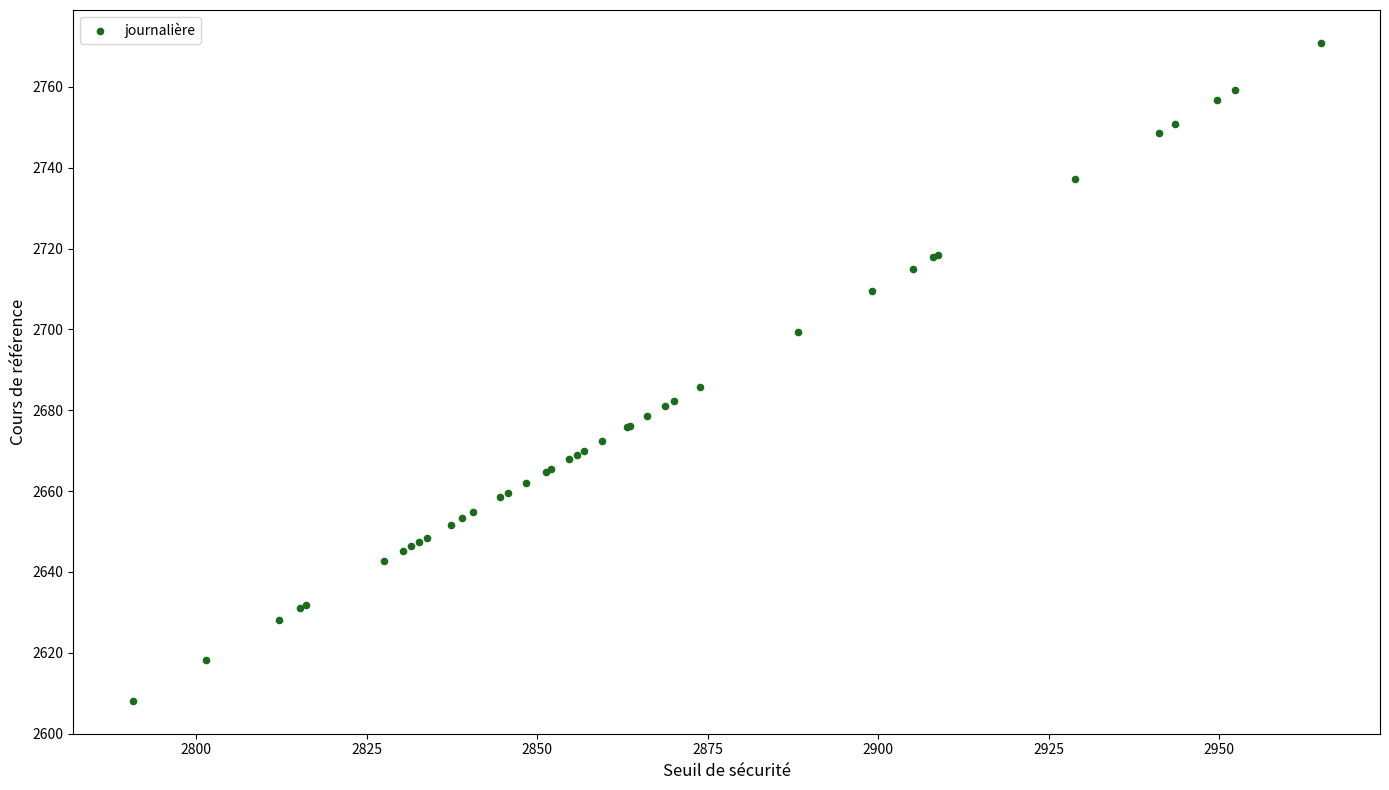

What Y value in the scatter plot is closest to 2689?

2685.8